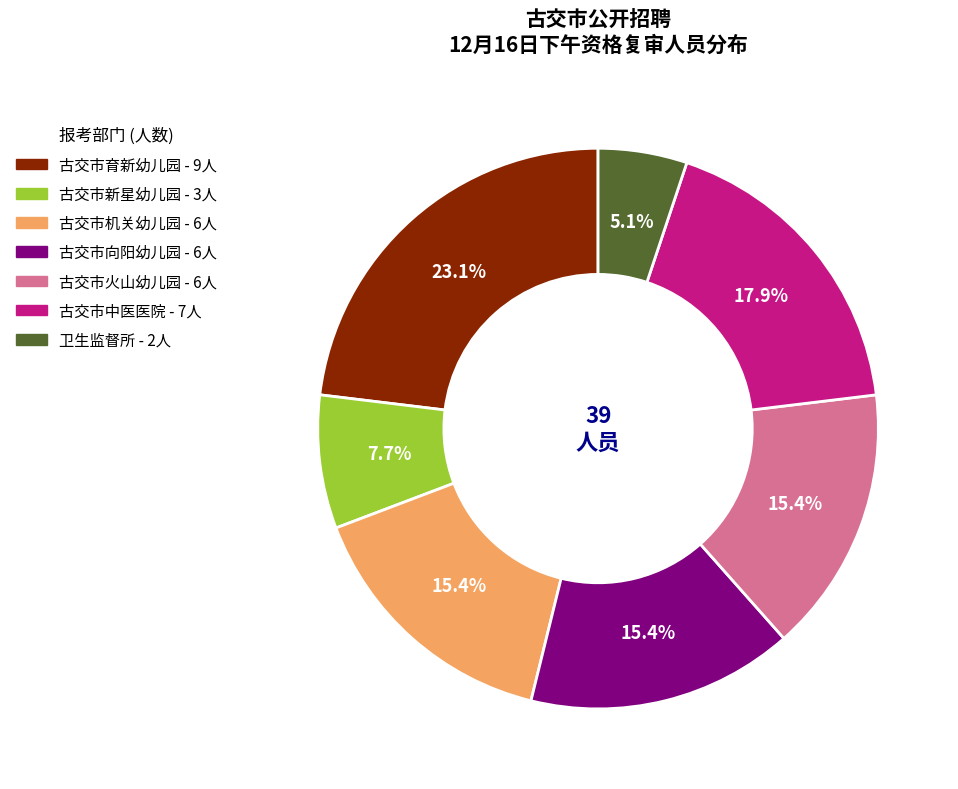

Which category has the biggest portion of the pie?

古交市育新幼儿园